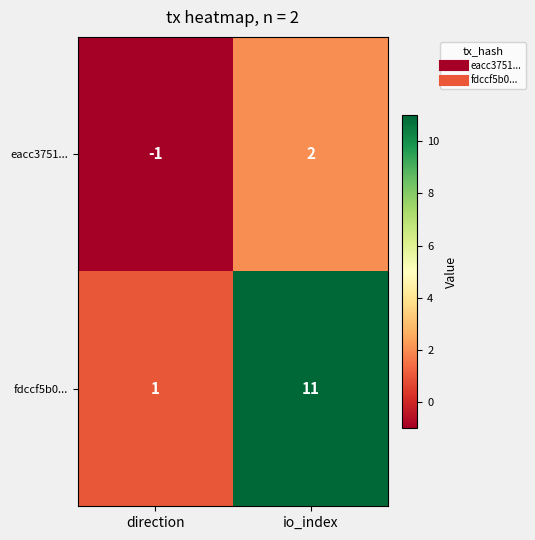

What is the sum of the fdccf5b0... values at io_index and direction?

12